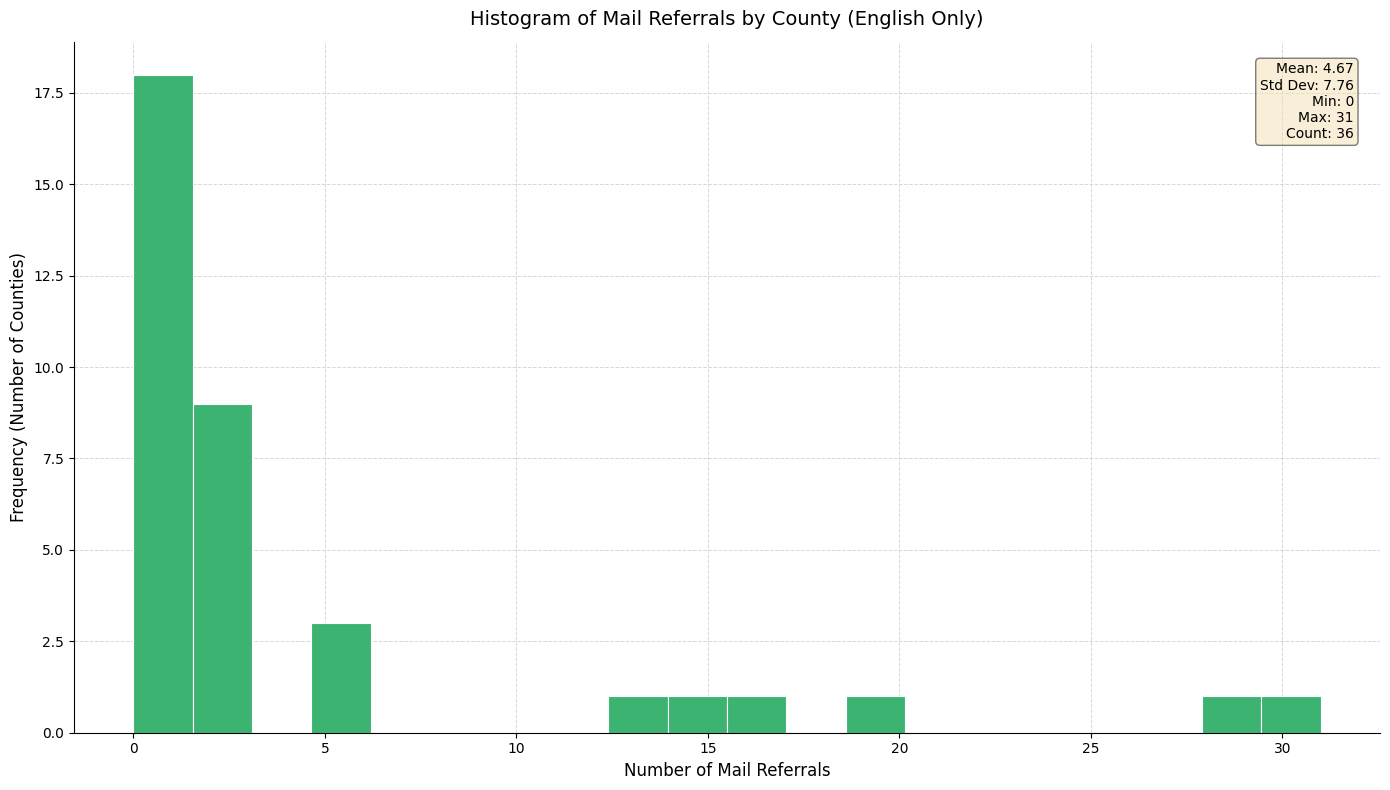

Around what value on the x-axis is the tallest bar? Give the approximate position of its centre, as read against the axis.

1.0